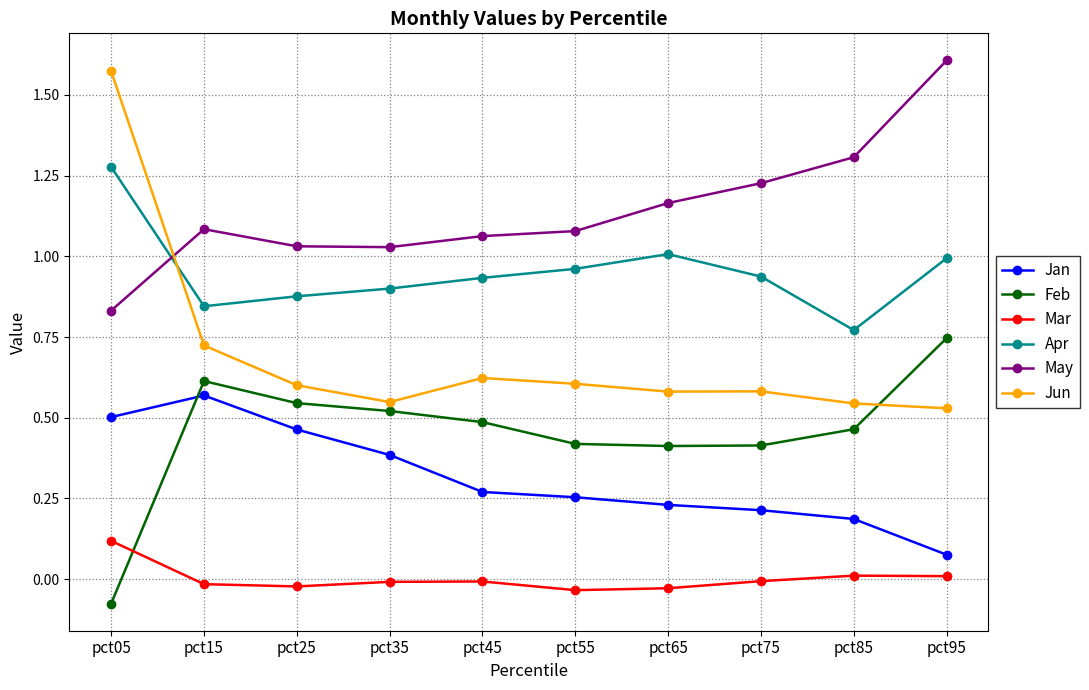

Is this an area chart (filled region under the line)?

No